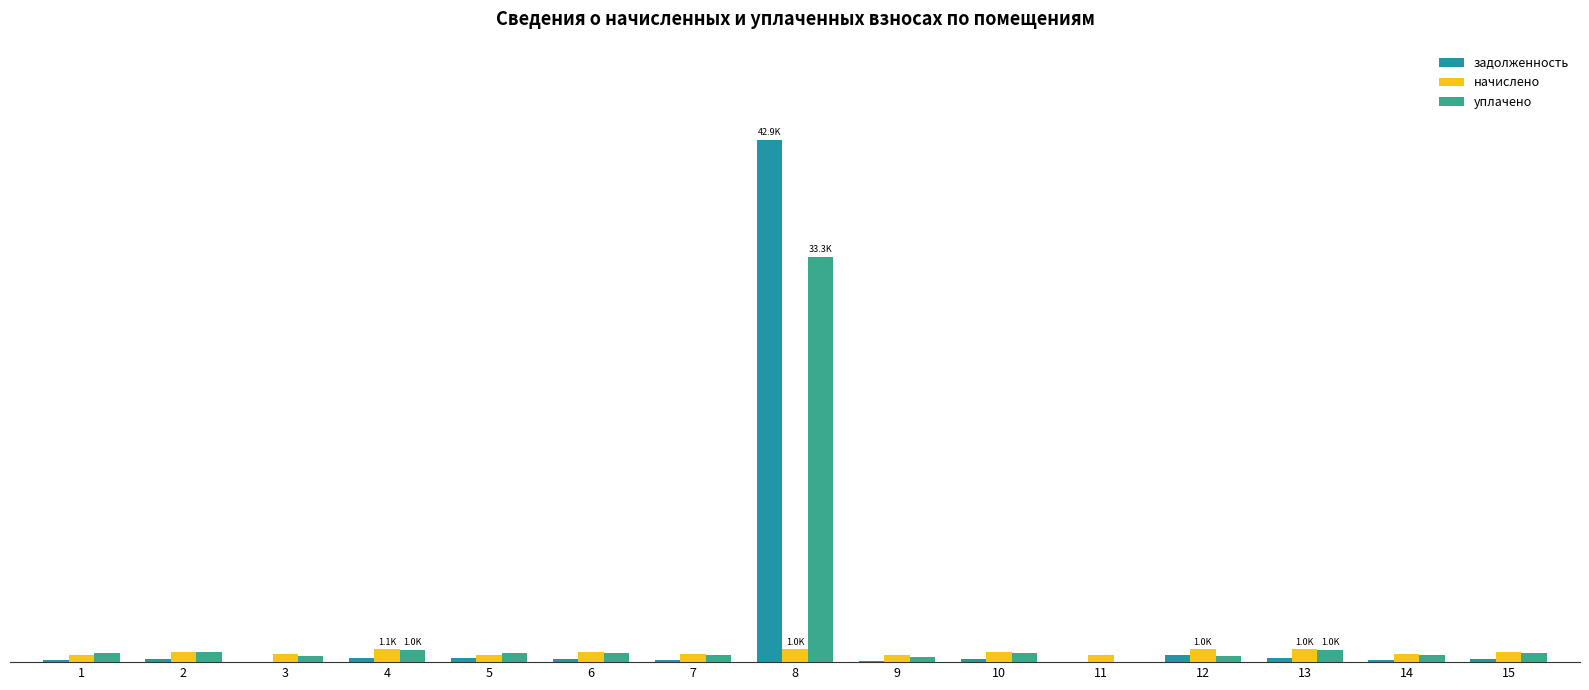

Are the bars horizontal?

No